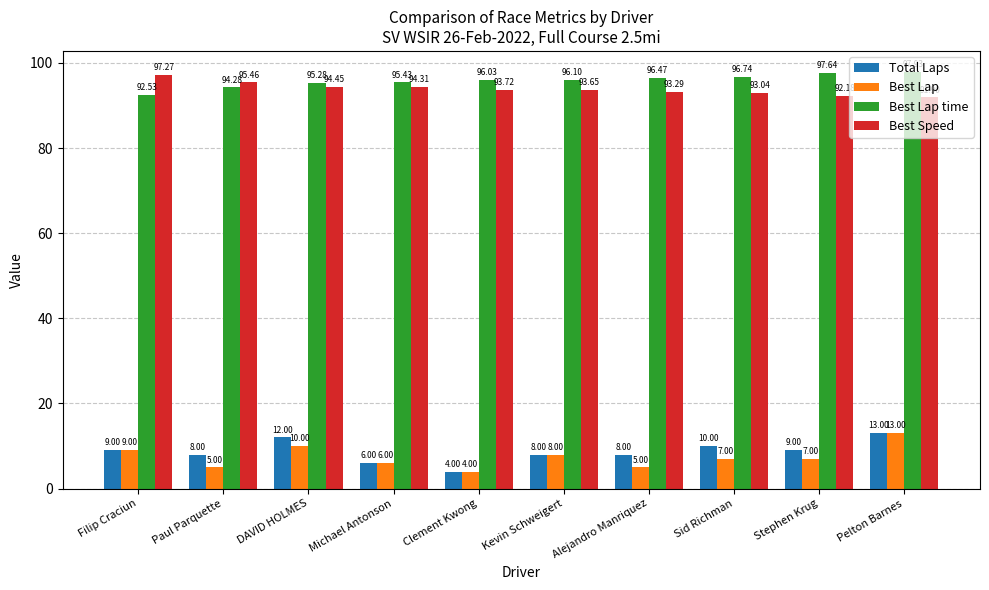

How many data points in Best Lap time are above 96?

6